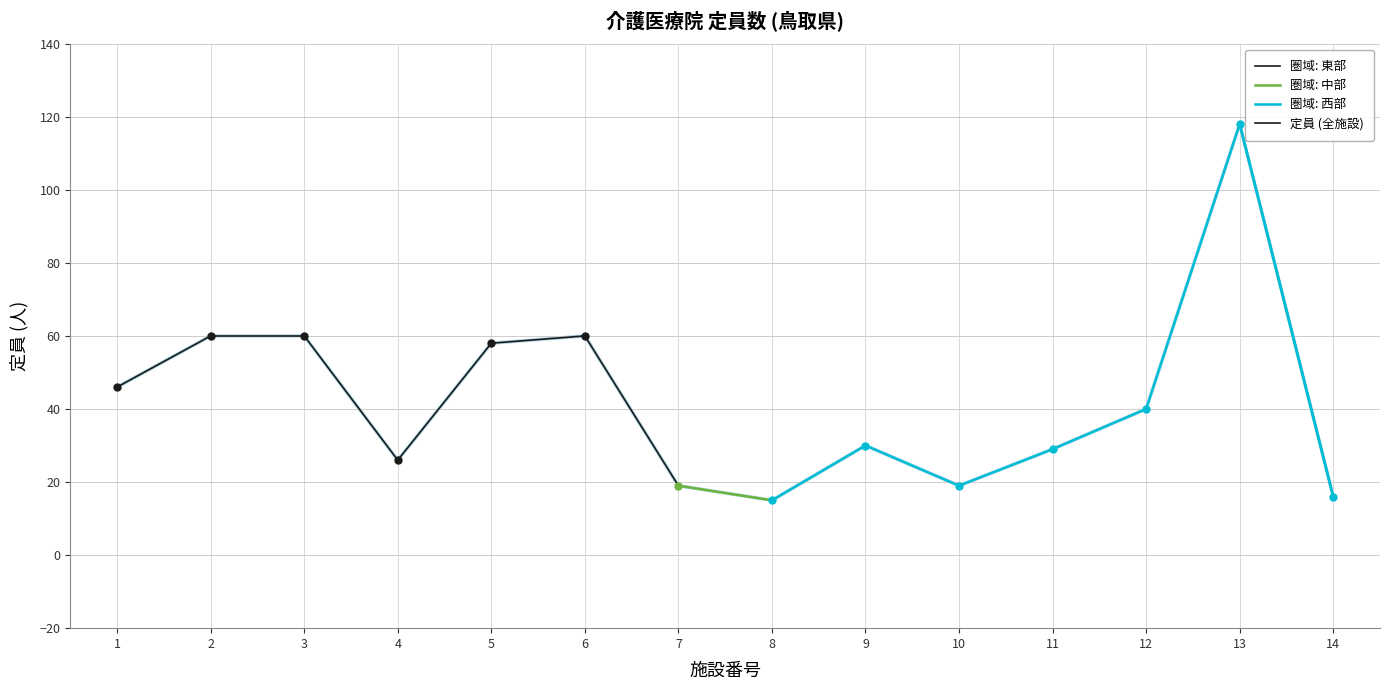

True or false: 圏域: 東部 has a value of 60 at 2.

True